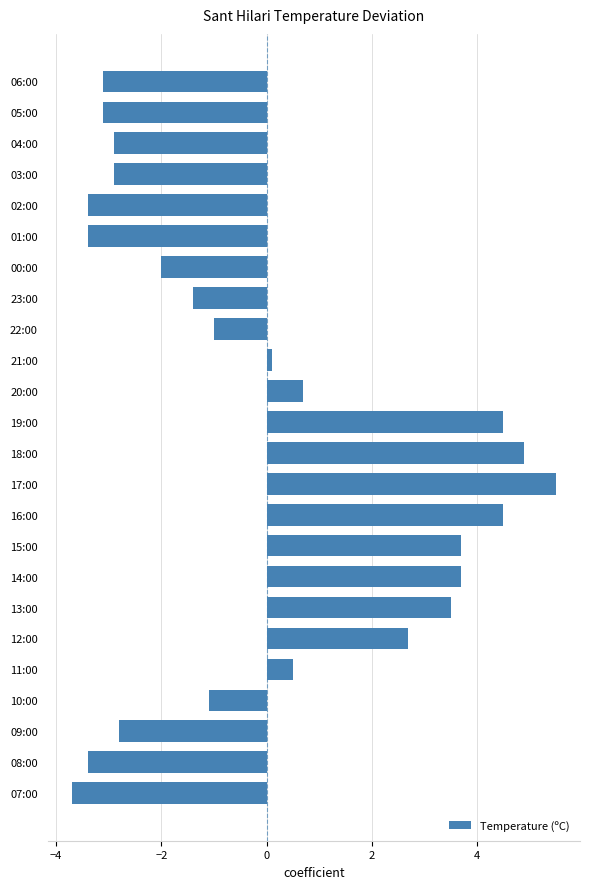

How many values are below -1?

13